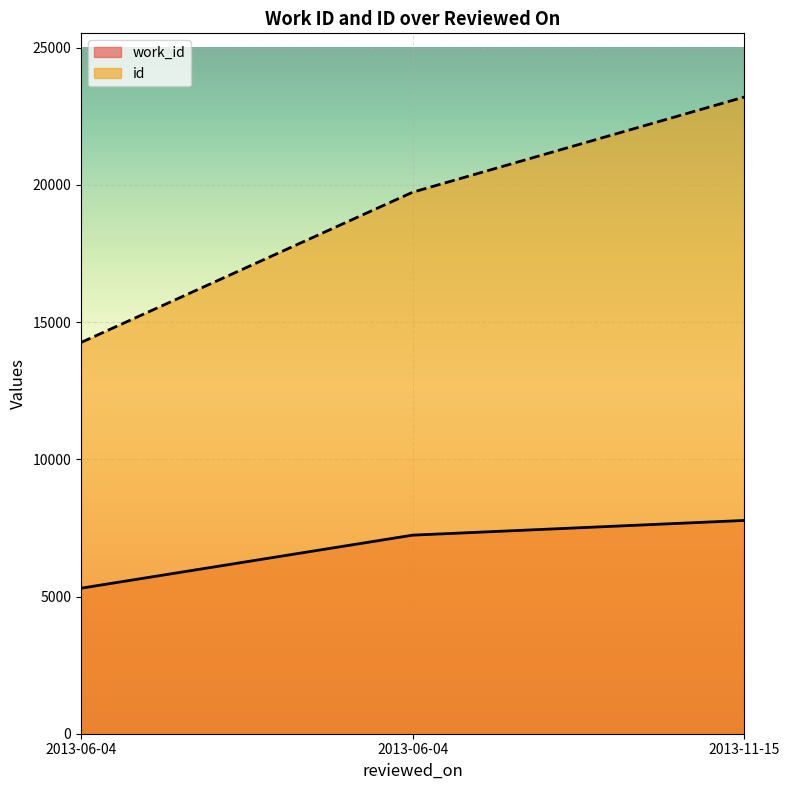

What are all the series names shown in the legend?

work_id, id